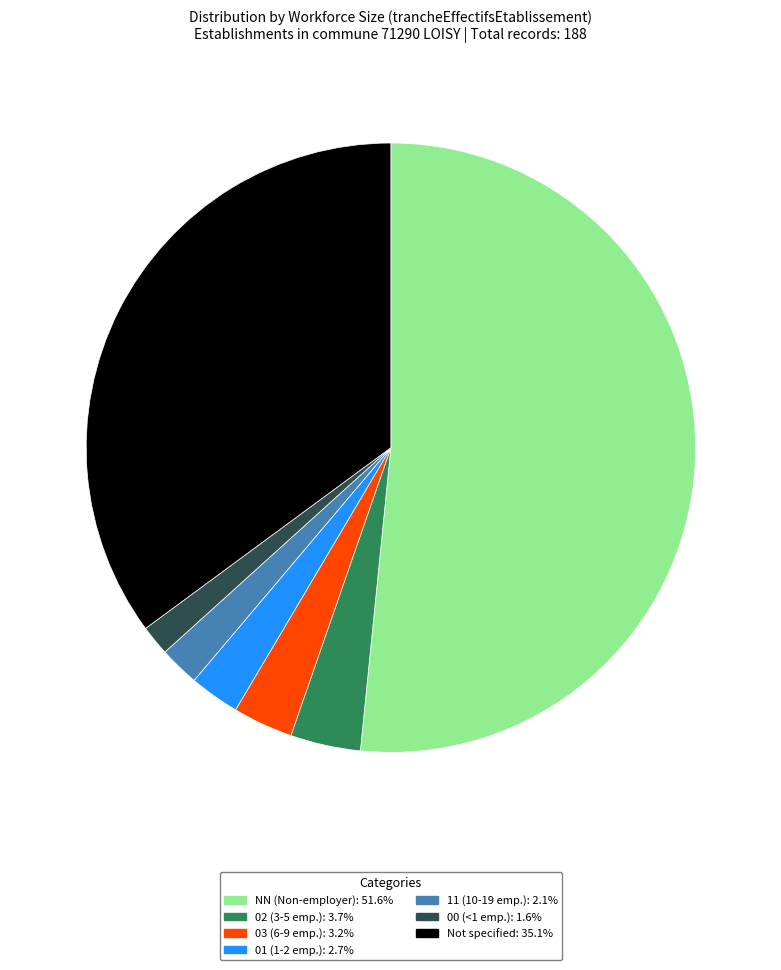

Is there a majority slice in this chart?

Yes